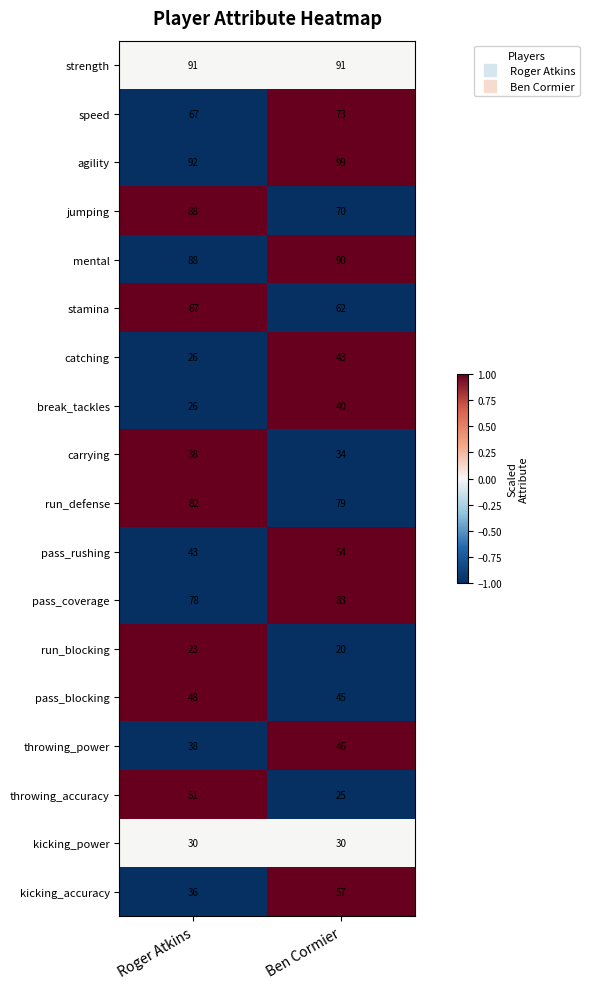

What is the total value across all series at Ben Cormier?

1041